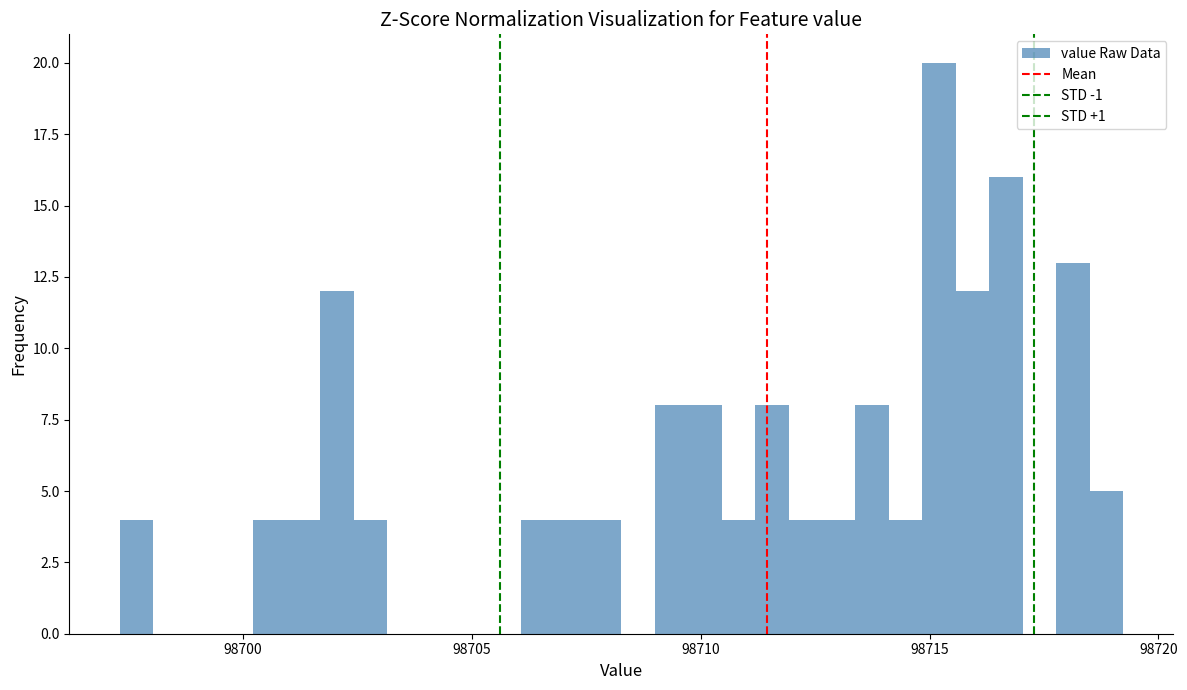

Read against the x-axis, roughly where is the centre of the tallest bar?

98715.0